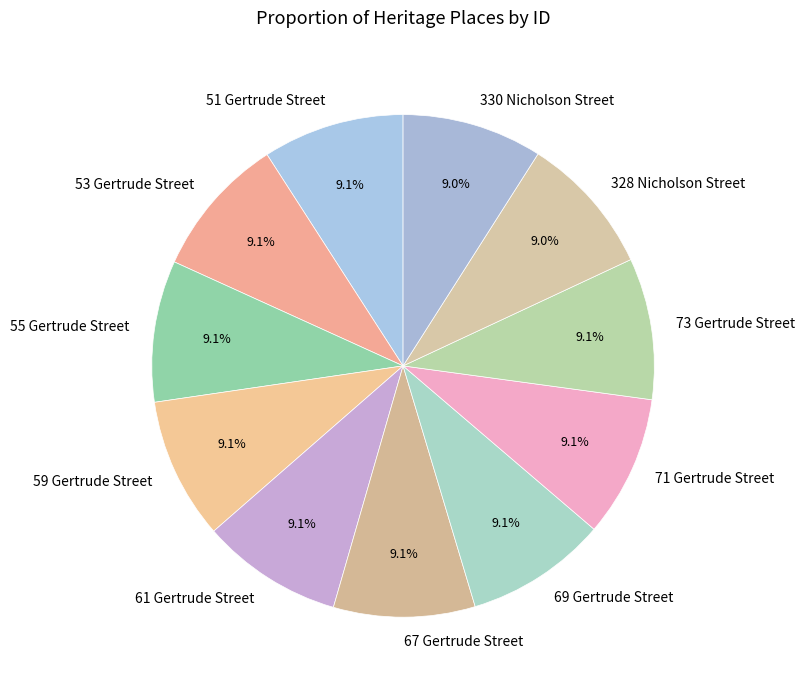

What is the ratio of the value at 59 Gertrude Street to the value at 55 Gertrude Street?

1.0